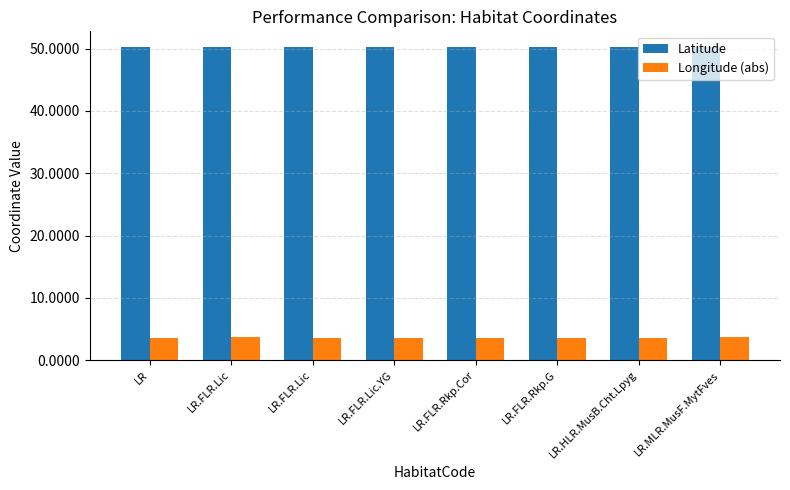

Does the chart contain any negative values?

No